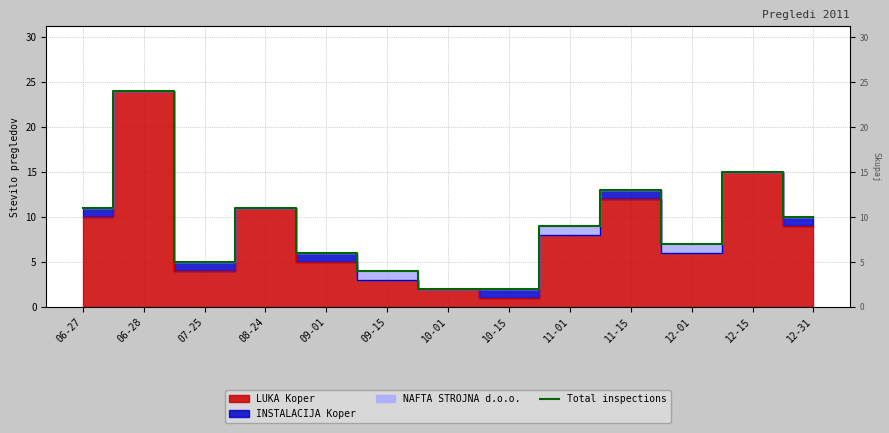

Reading right to left, list all the values displayed in this chart.

10	15	7	13	9	2	2	4	6	11	5	24	11